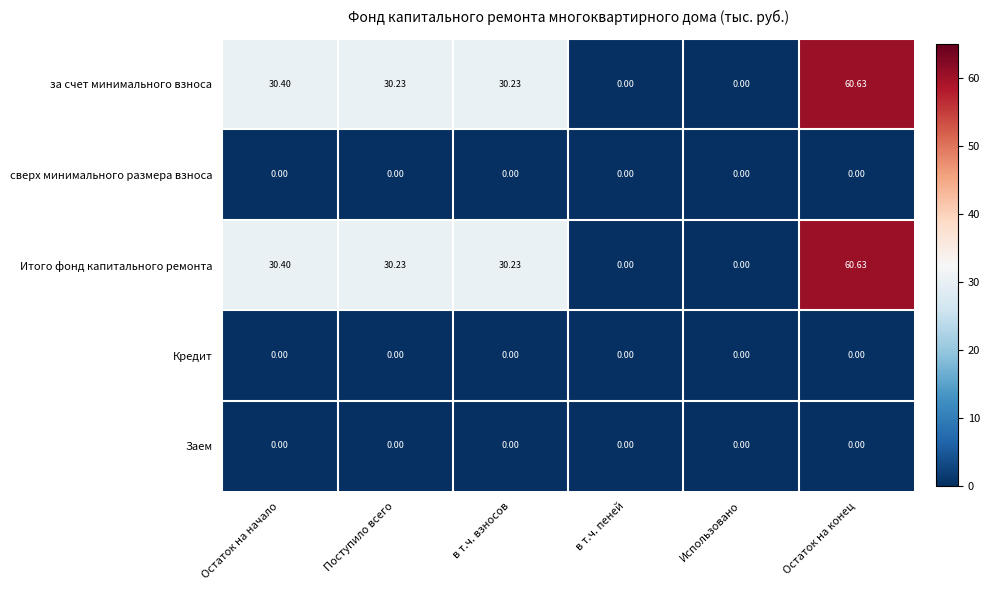

Which category has the highest value across all series?

Остаток на конец